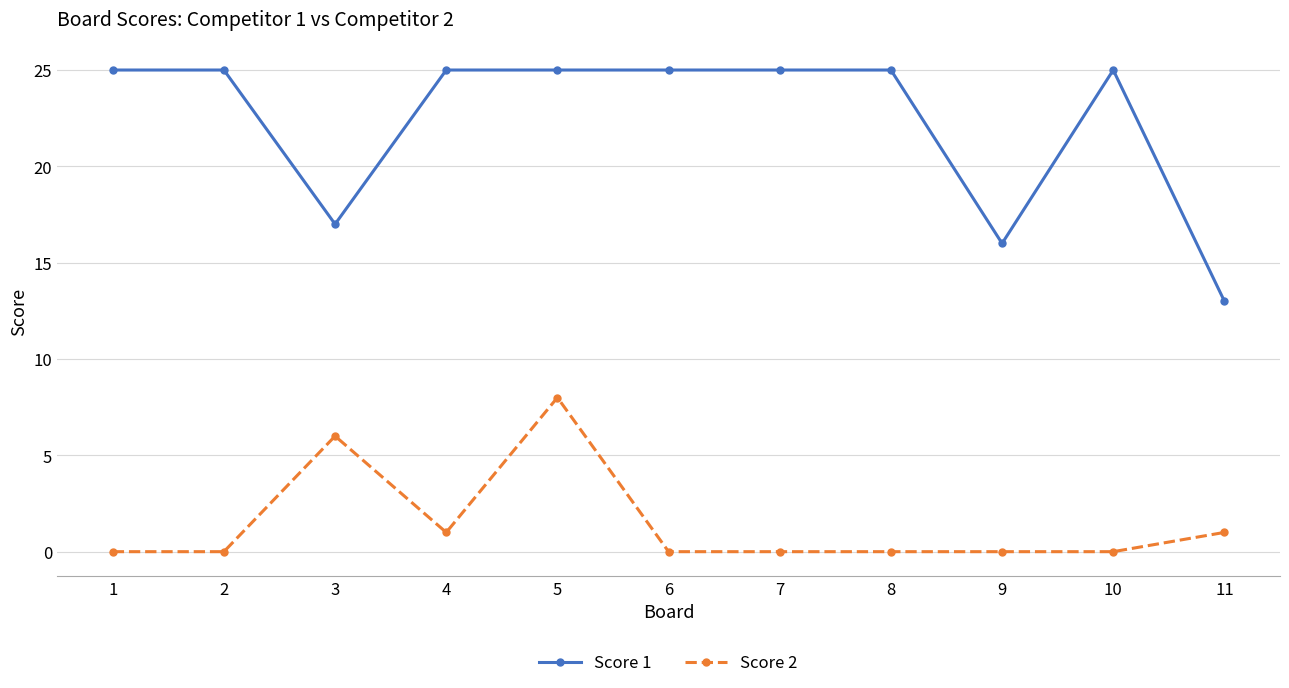

What are all the series names shown in the legend?

Score 1, Score 2